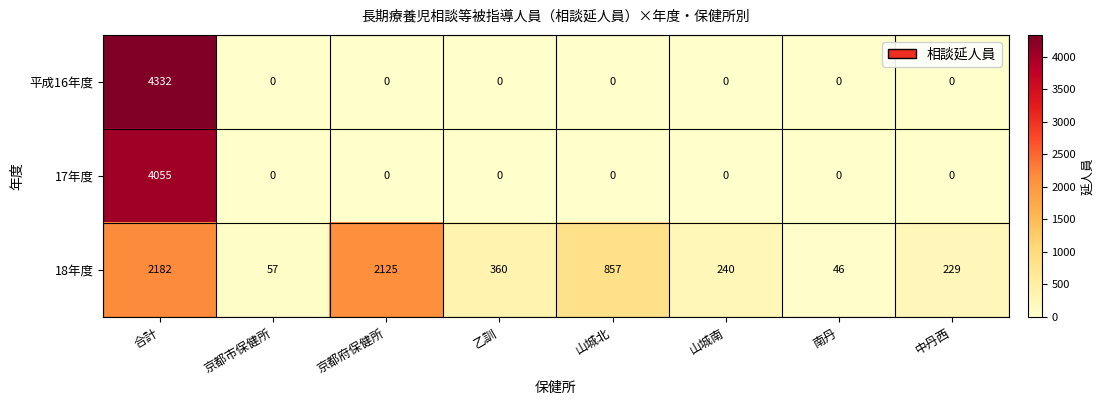

Rank the series by their maximum value, from lowest to highest.

18年度, 17年度, 平成16年度